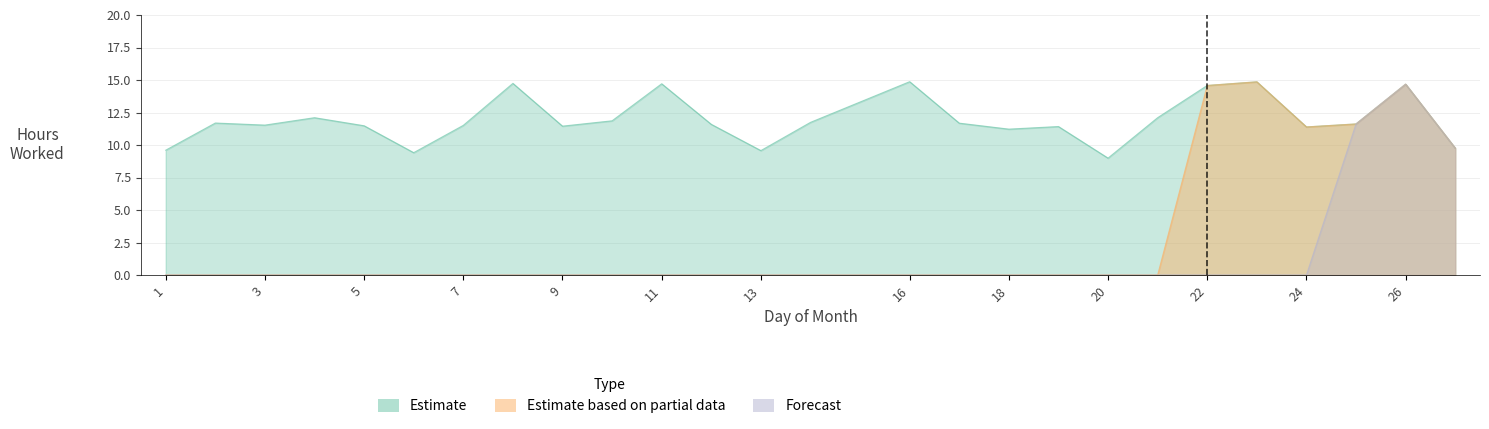

Rank the categories by Estimate based on partial data value from highest to lowest.

23, 26, 22, 25, 24, 27, 1, 2, 3, 4, 5, 6, 7, 8, 9, 10, 11, 12, 13, 14, 16, 17, 18, 19, 20, 21